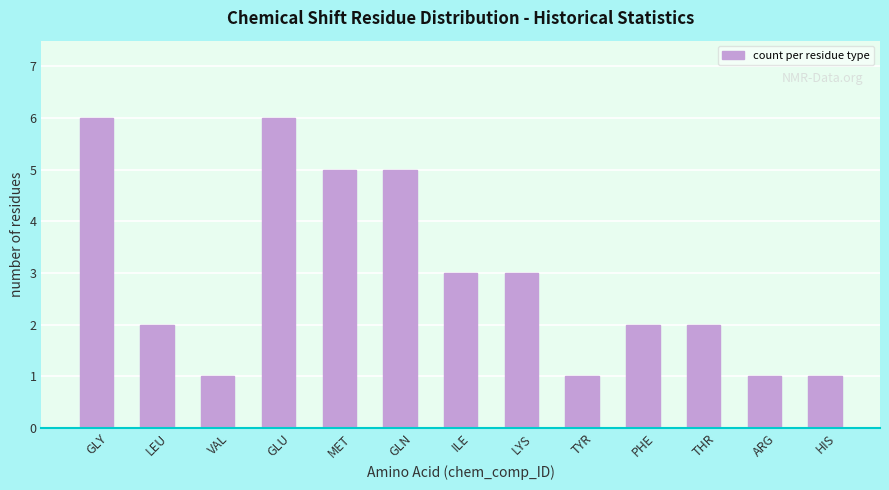

What is the difference between the values at ILE and PHE?

1